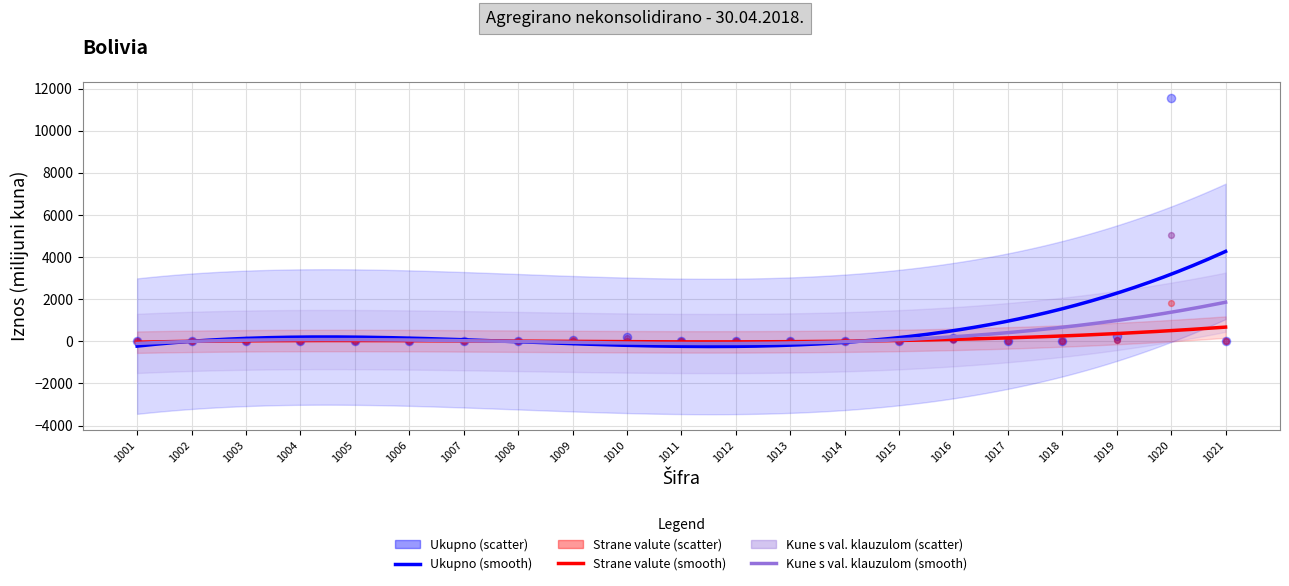

Which series has the widest spread of Y values?

Ukupno